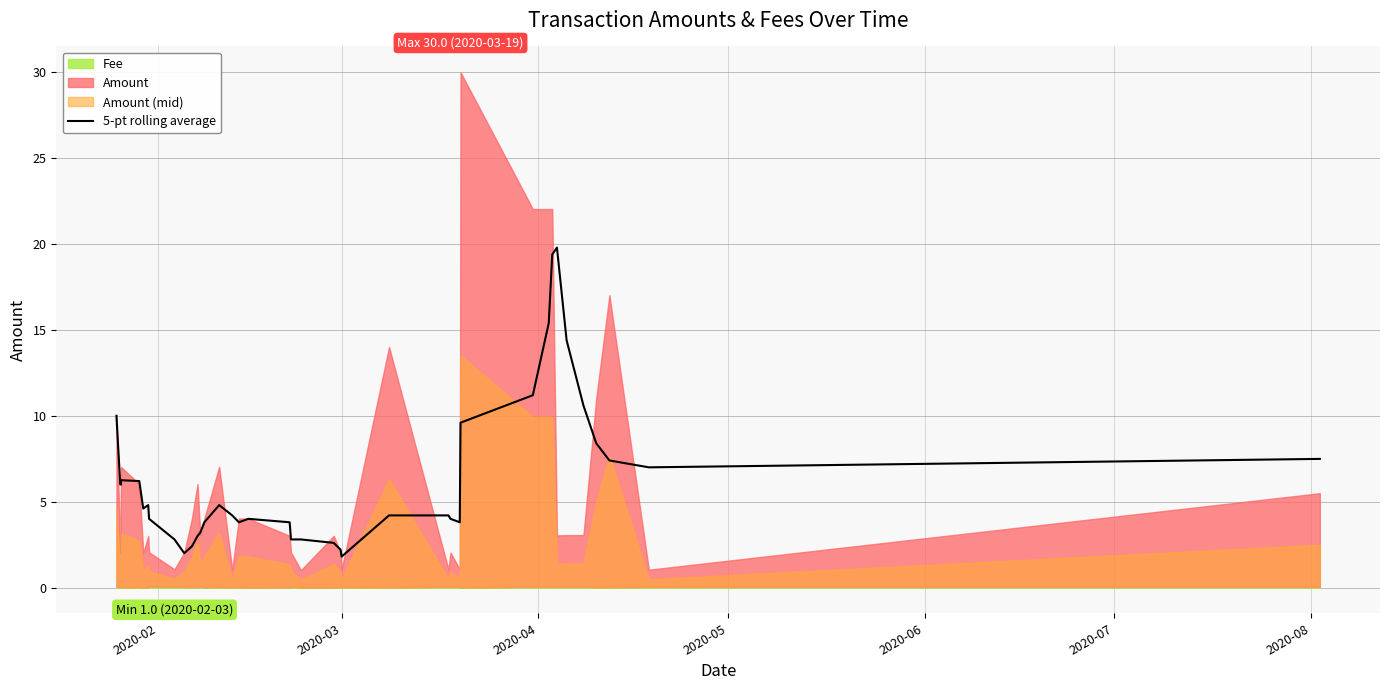

What is the minimum value for 5-pt rolling average?

1.8